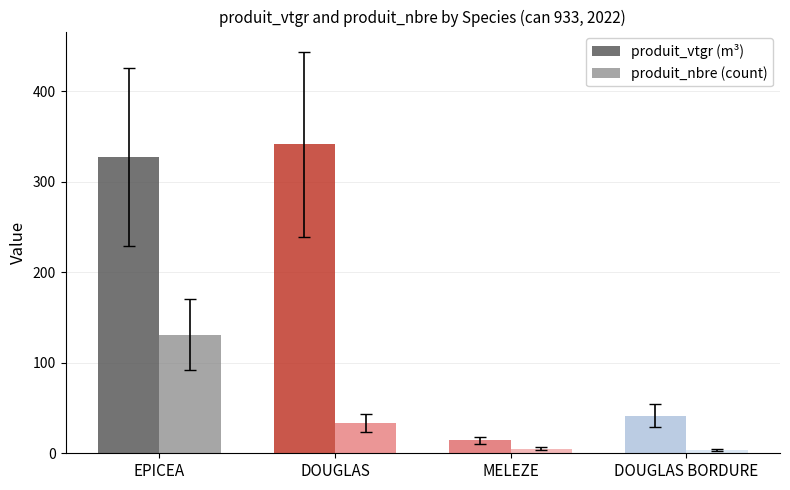

What are all the series names shown in the legend?

produit_vtgr (m³), produit_nbre (count)